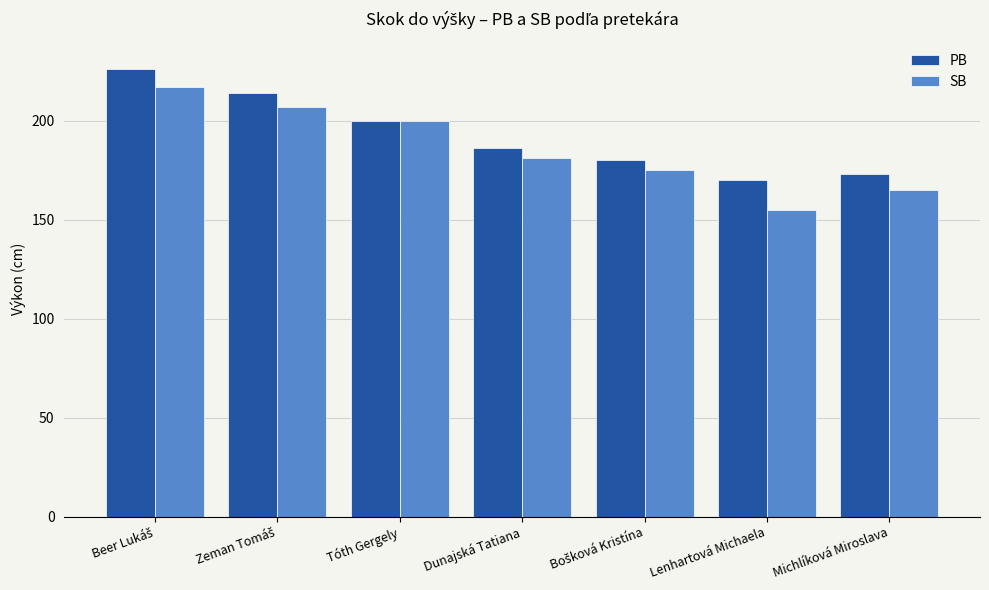

What is the total value across all series at Tóth Gergely?

400